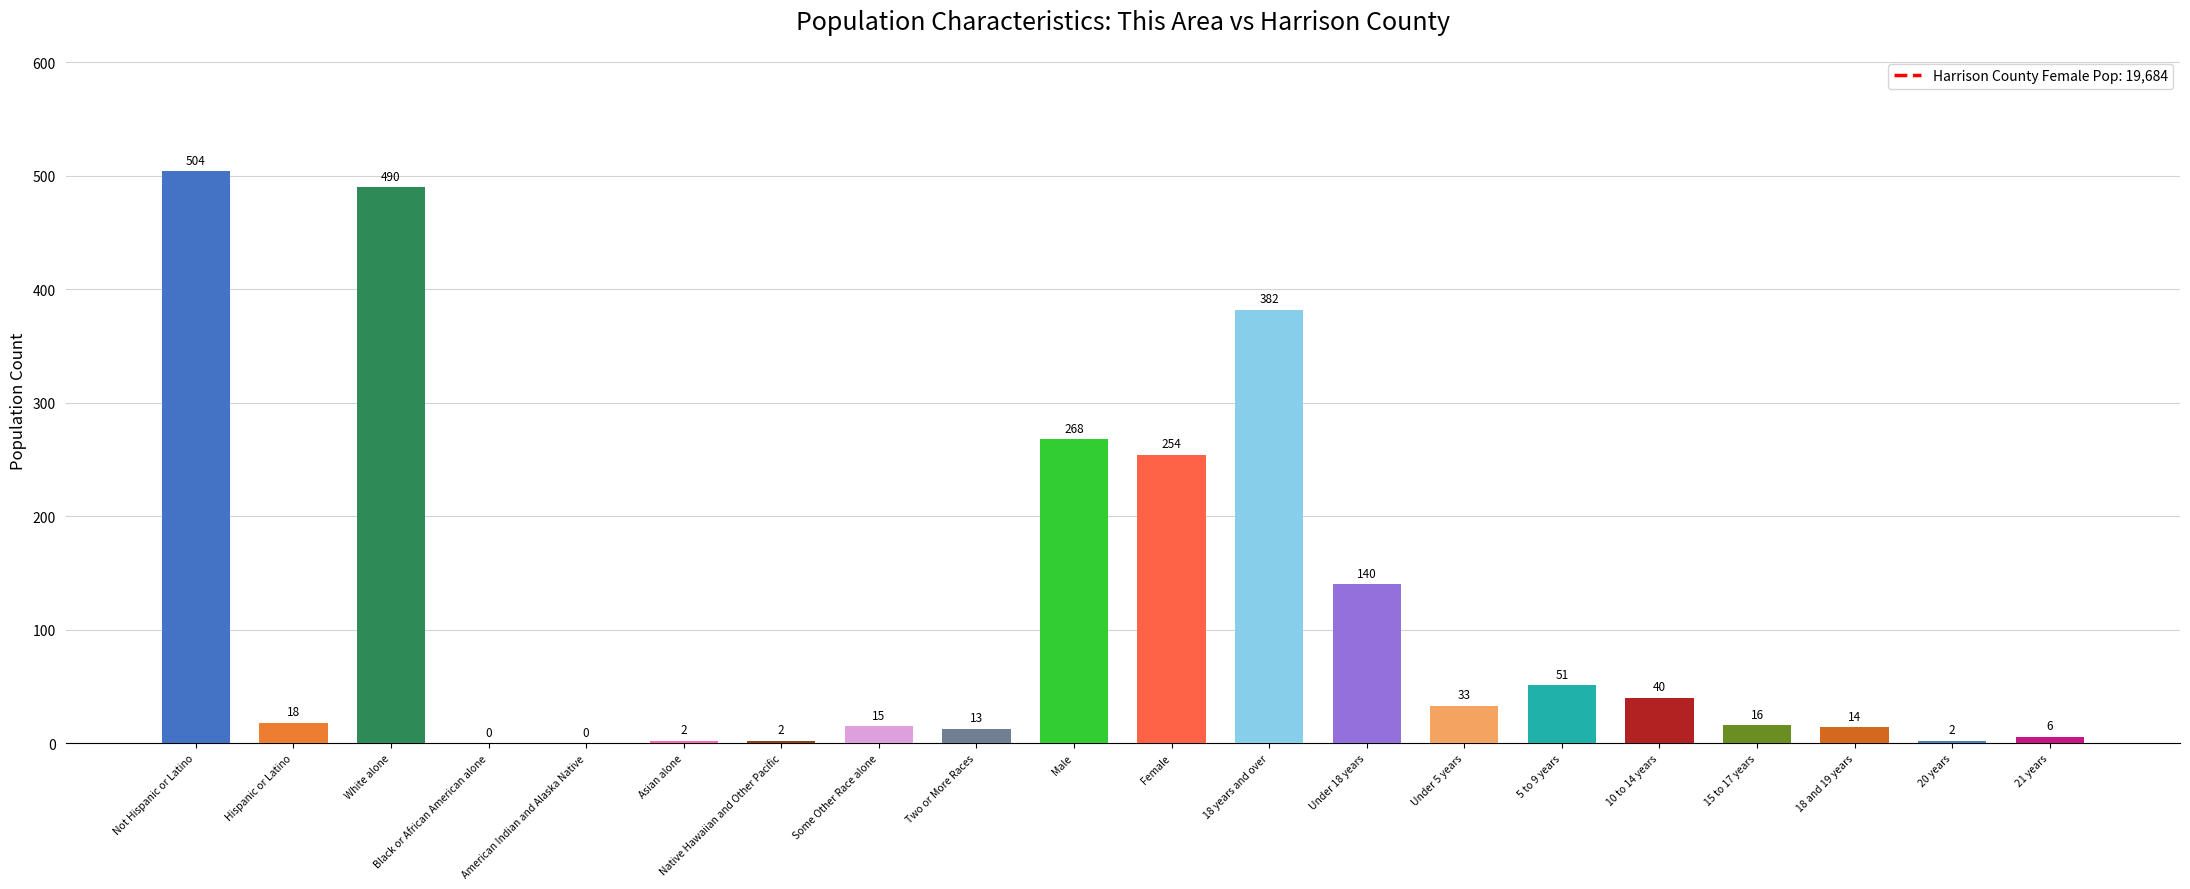

At which category does the chart reach its peak across all series?

Not Hispanic or Latino